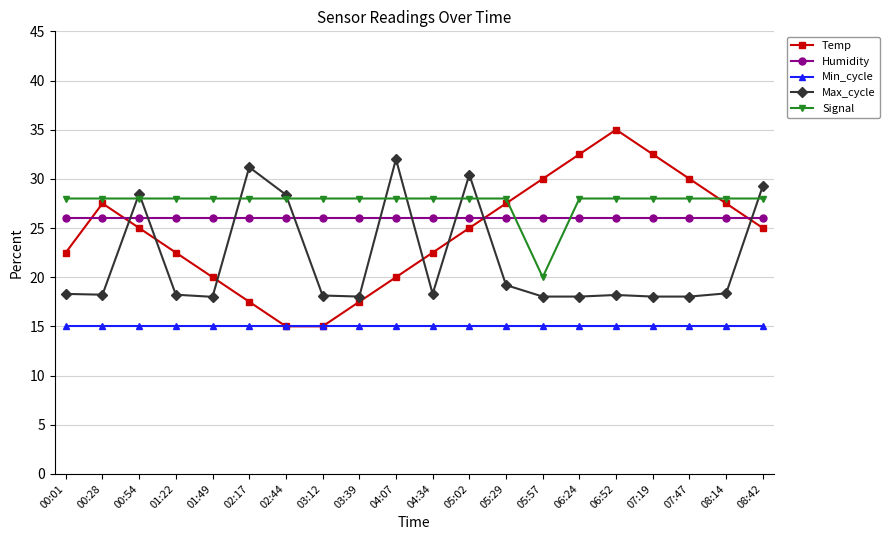

What position from the left is 06:52?

16